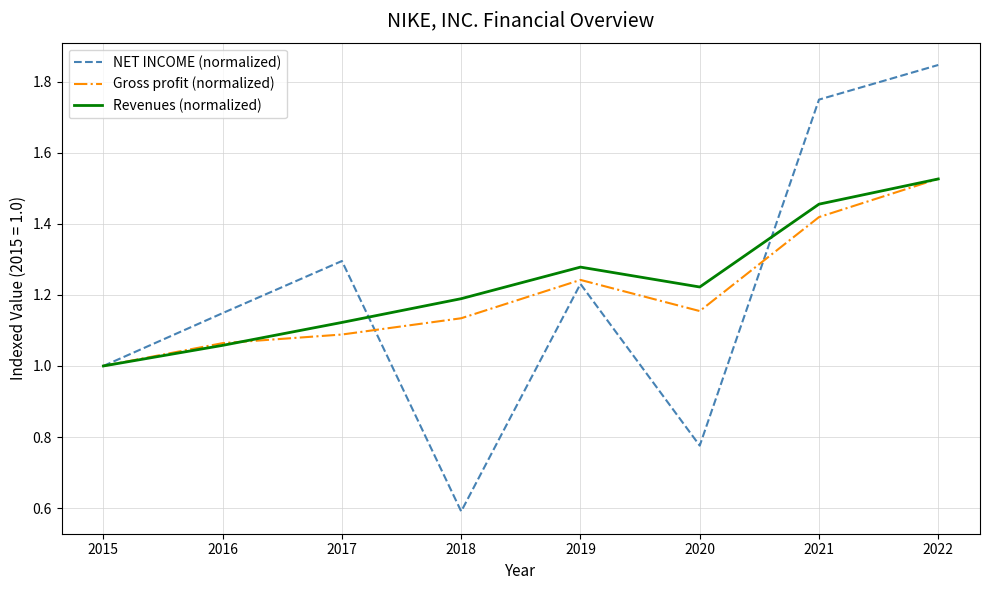

Which category has the lowest value in the Revenues (normalized) series?

2015